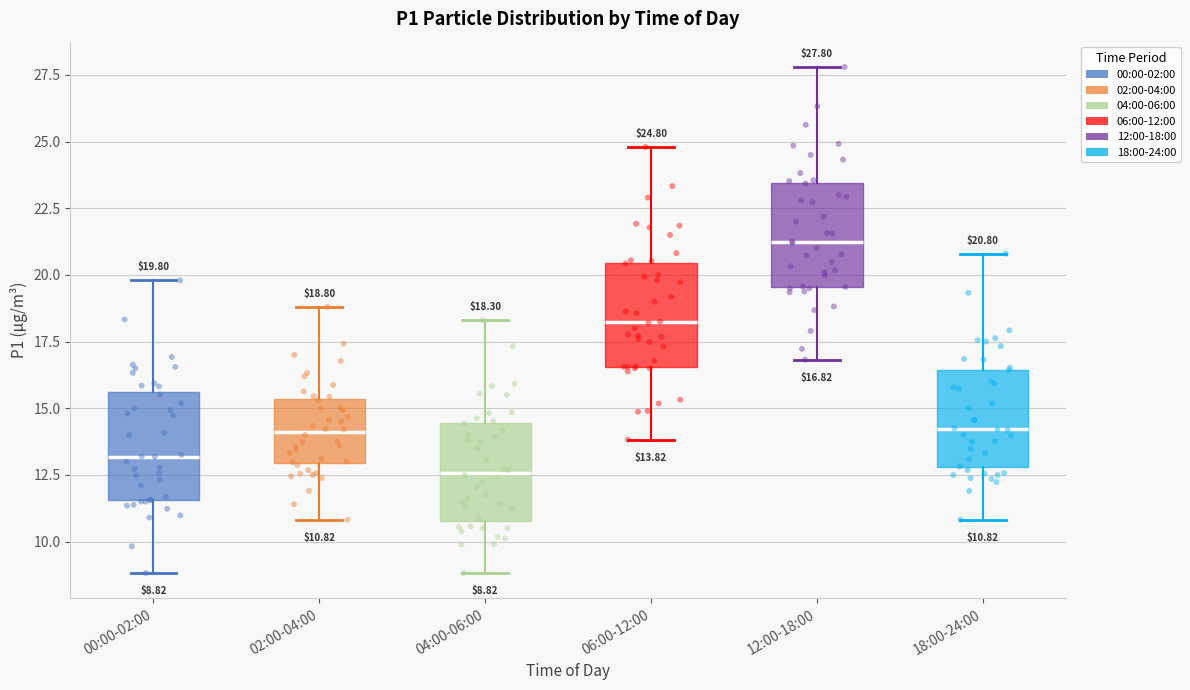

Which box's median line is the highest?

12:00-18:00